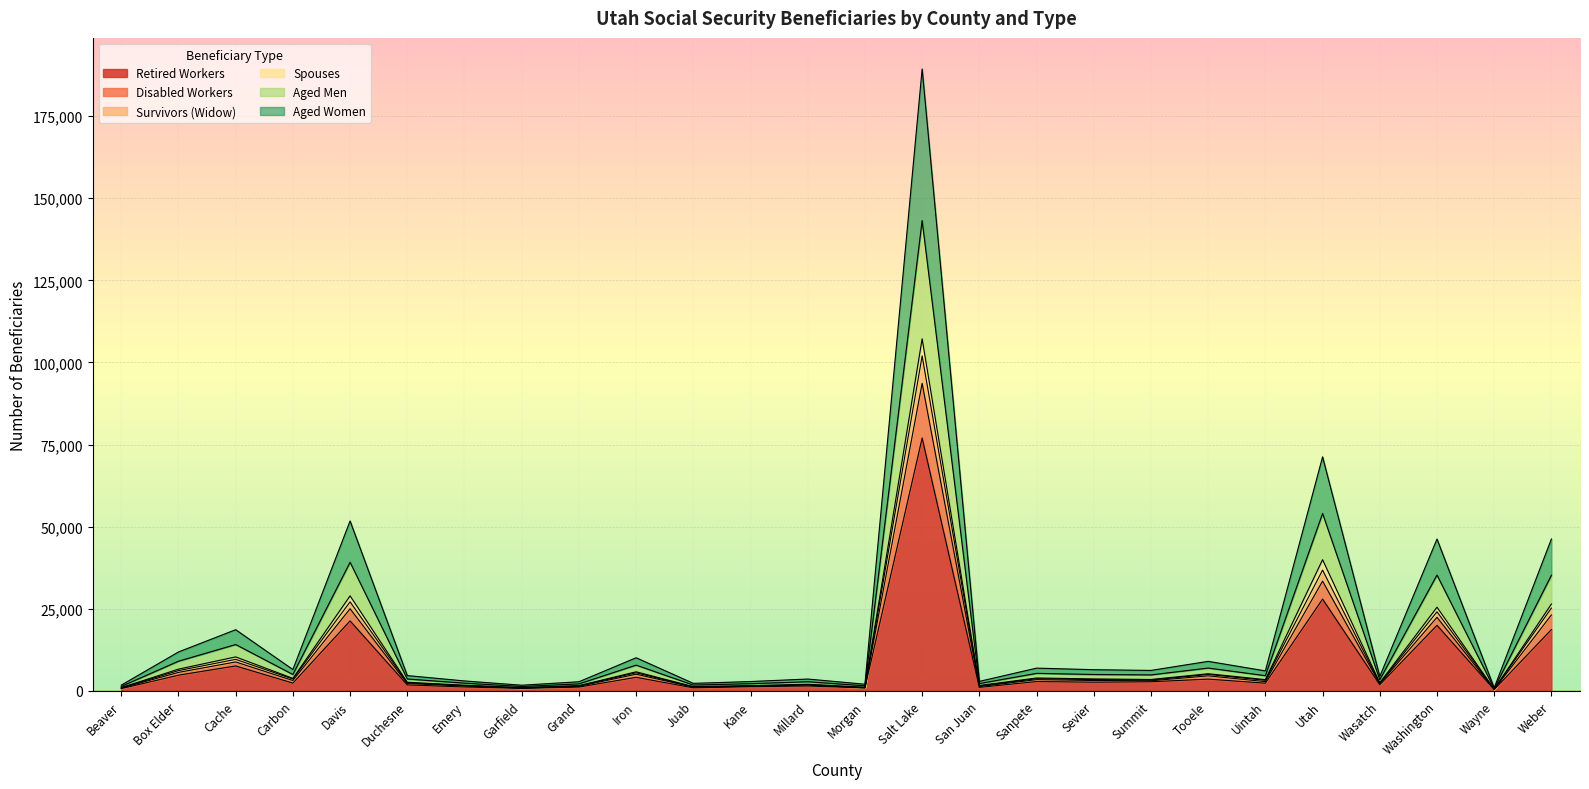

What is the maximum value for Retired Workers?

76995